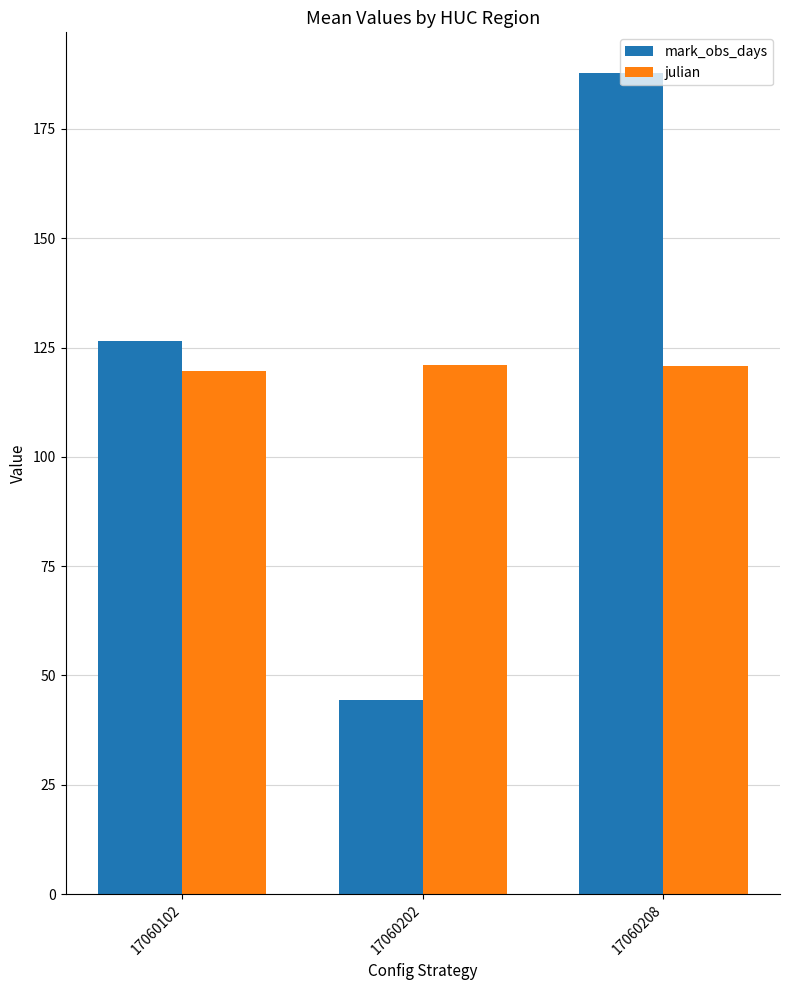

The value of mark_obs_days at 17060102 is 126.5. True or false?

True